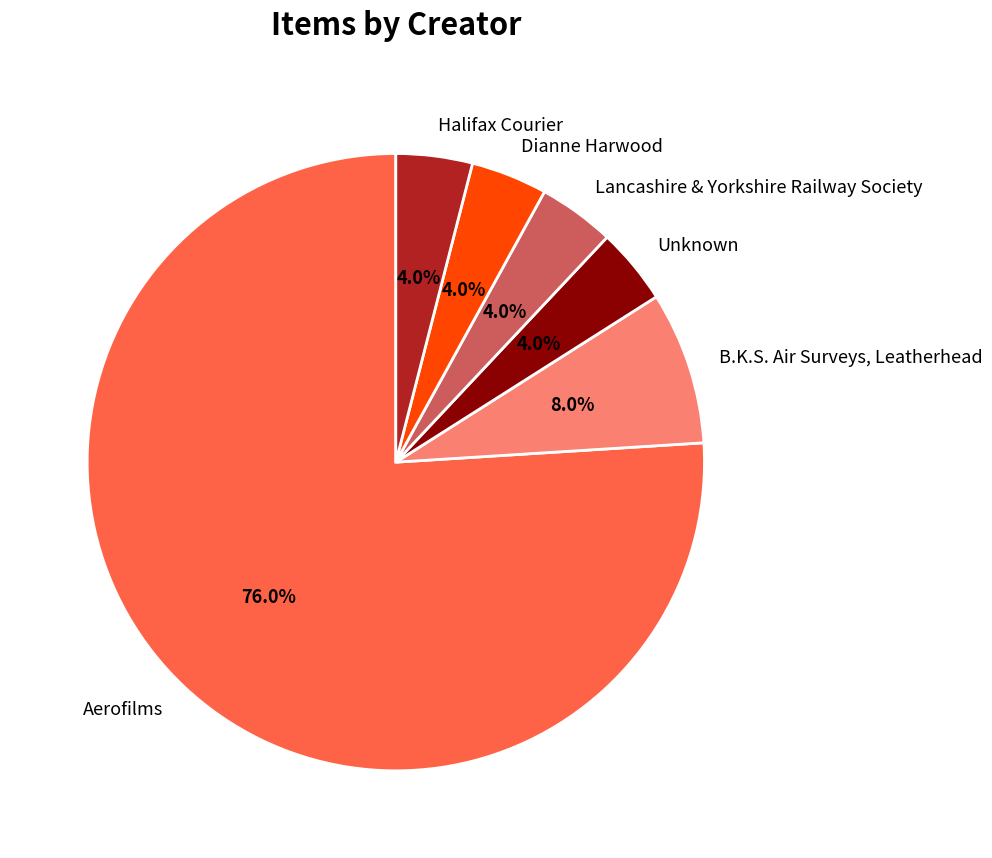

Approximately how many times larger is the value at Lancashire & Yorkshire Railway Society compared to B.K.S. Air Surveys, Leatherhead?

0.5